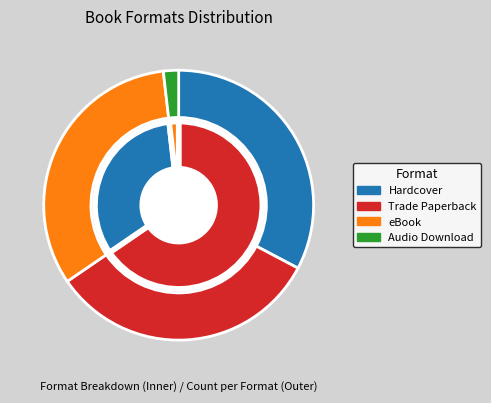

Does Trade Paperback account for over 50% of the chart?

No